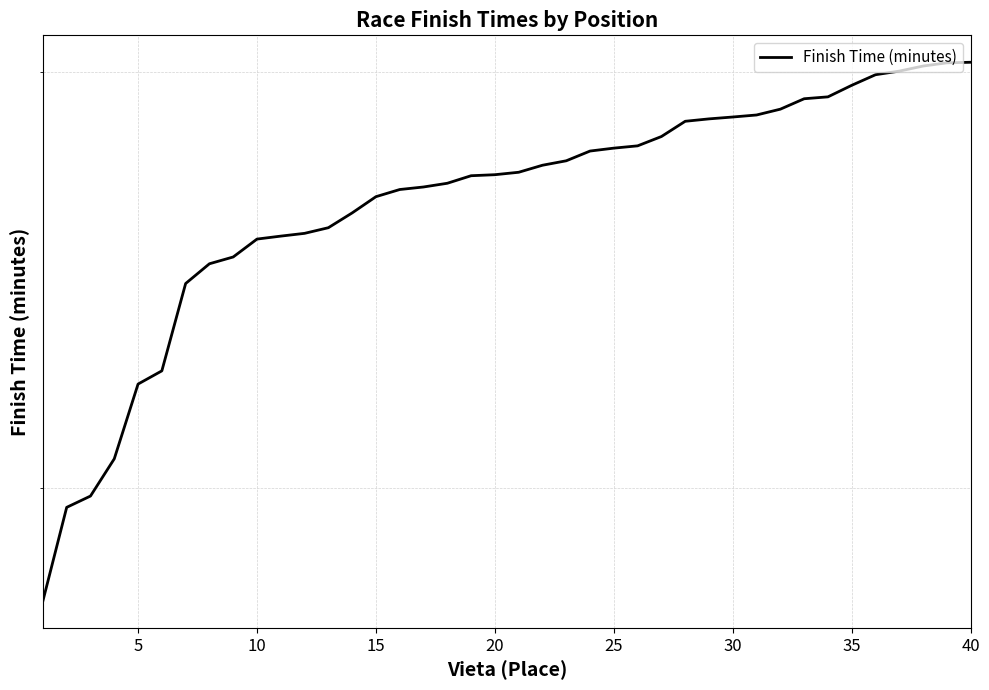

What is the ratio of the value at 15 to the value at 24?

0.8